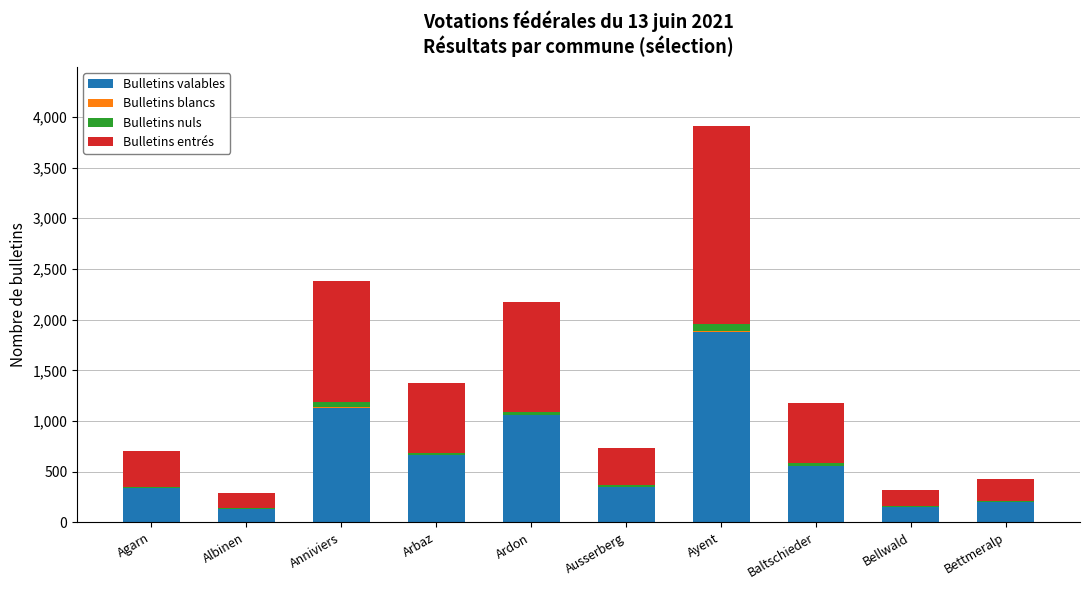

What is the highest value of the Bulletins valables series?

1876